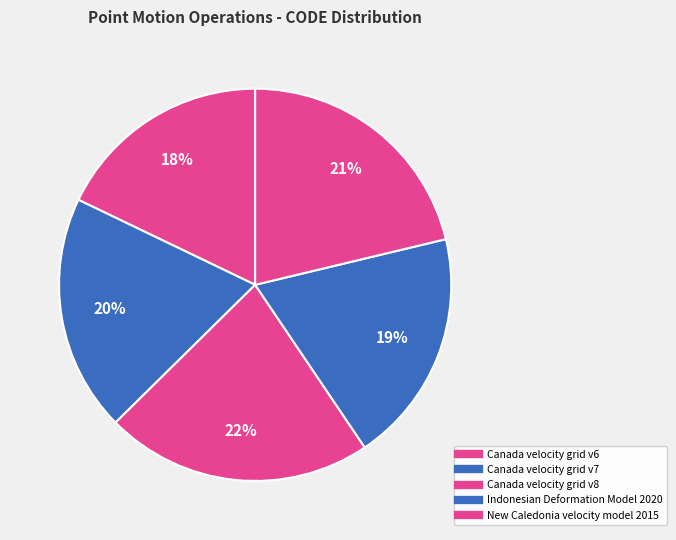

Which slice is the largest?

Canada velocity grid v8